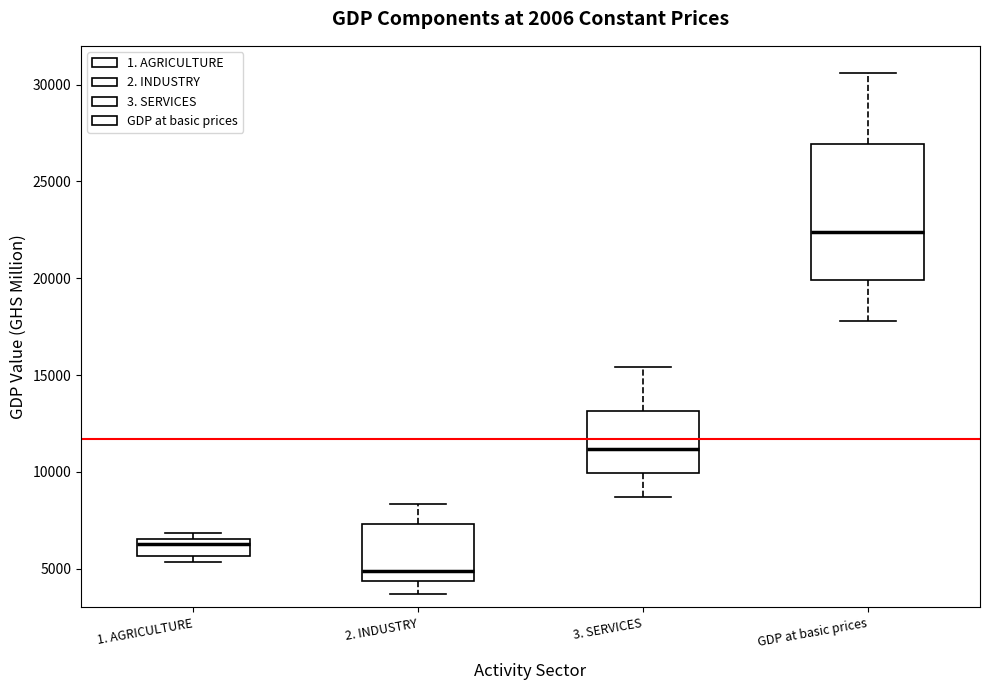

Where is the lower edge of the box for 3. SERVICES on the y-axis? The values are not printed on the chart, so give them approximately, as read against the axis.

10000